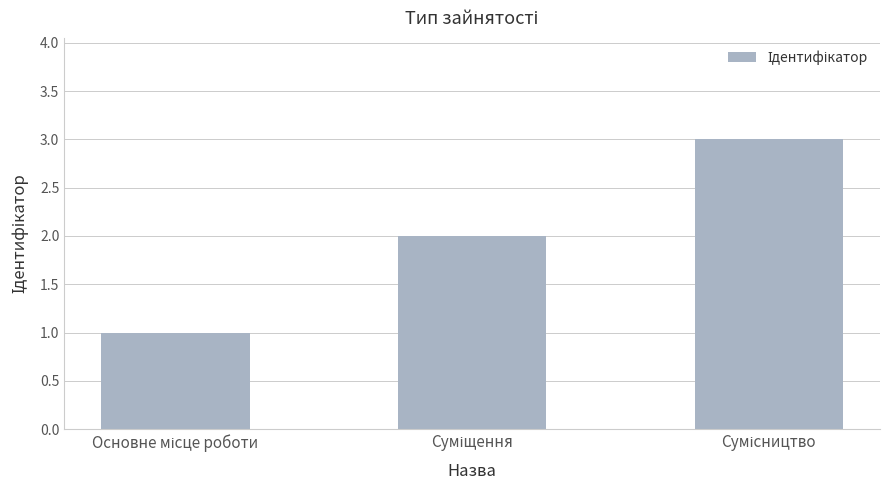

What is the maximum value shown in the chart?

3